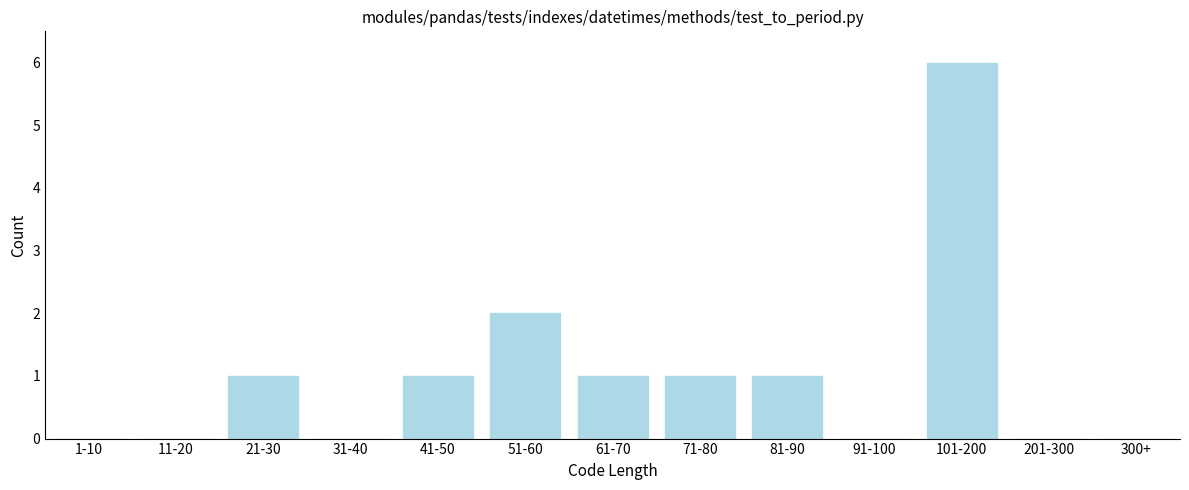

Reading right to left, what are all the values shown in this chart?

300+=0	201-300=0	101-200=6	91-100=0	81-90=1	71-80=1	61-70=1	51-60=2	41-50=1	31-40=0	21-30=1	11-20=0	1-10=0